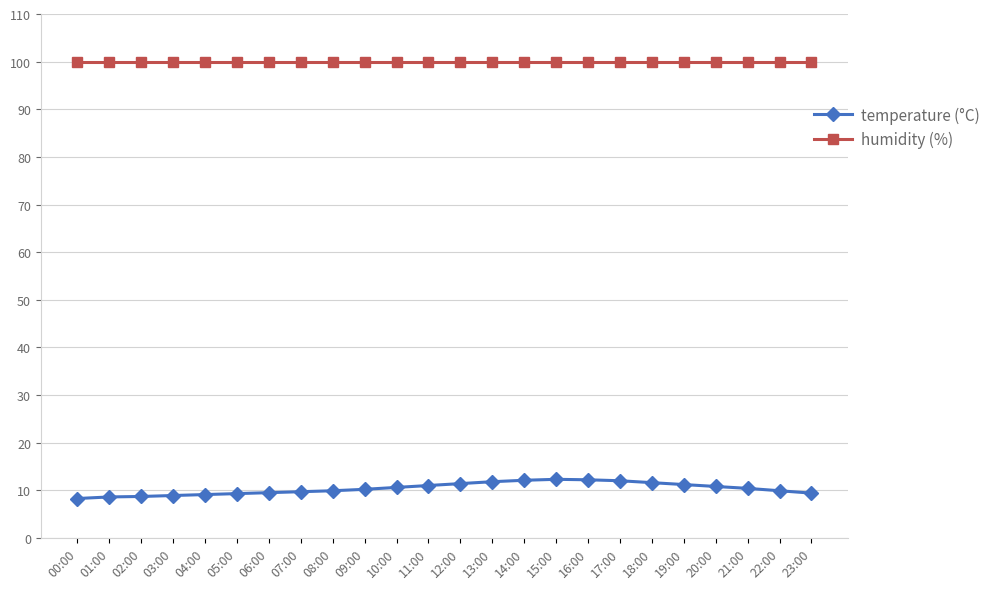

What is the sum of all humidity (%) values?

2397.6